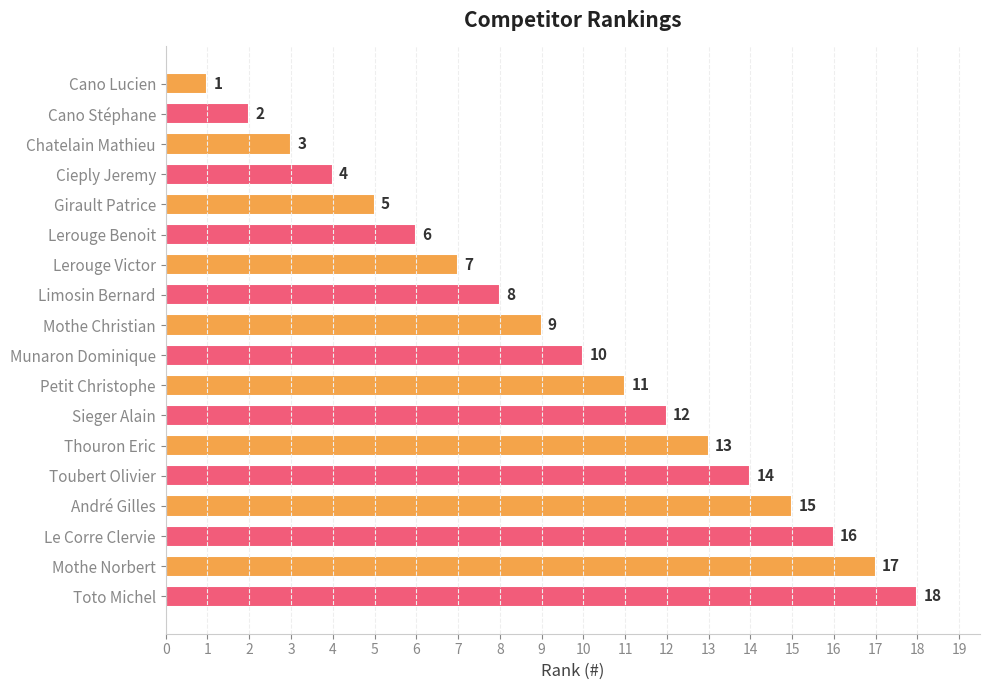

What is the label of the 10th bar from the top?

Munaron Dominique